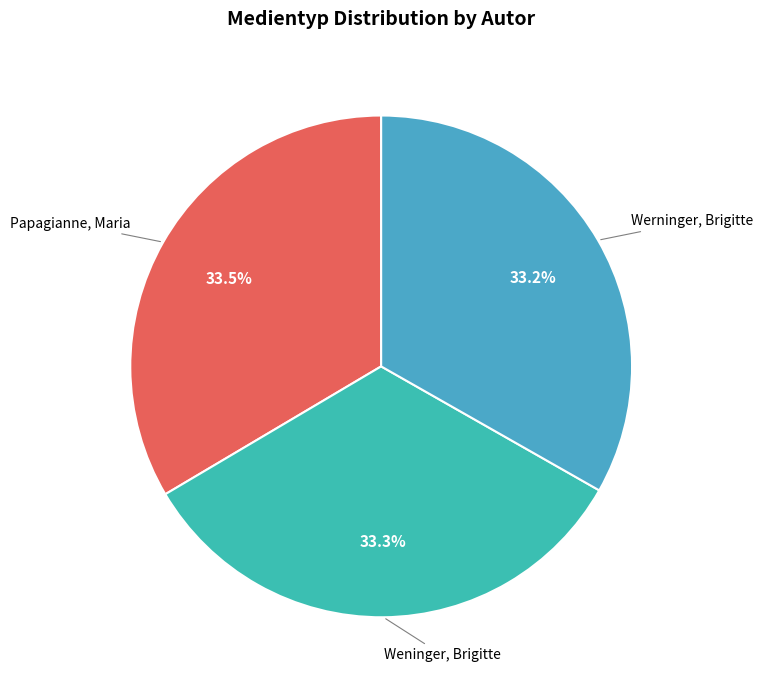

Count the number of slices in the pie.

3